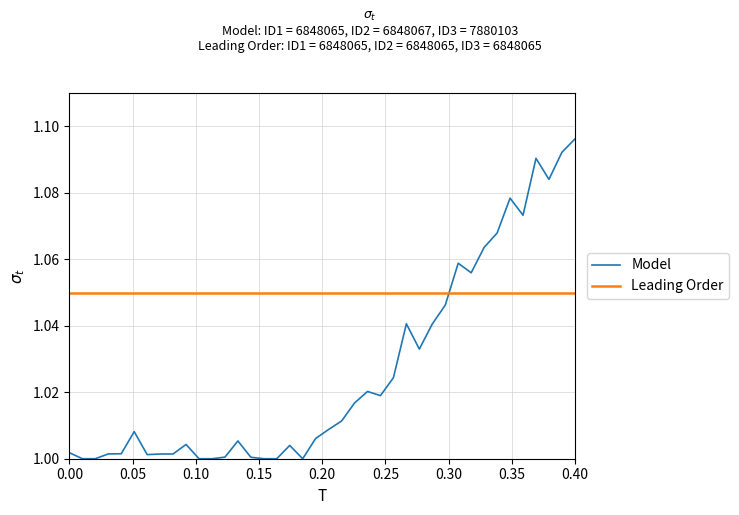

At which category does the chart reach its peak across all series?

39